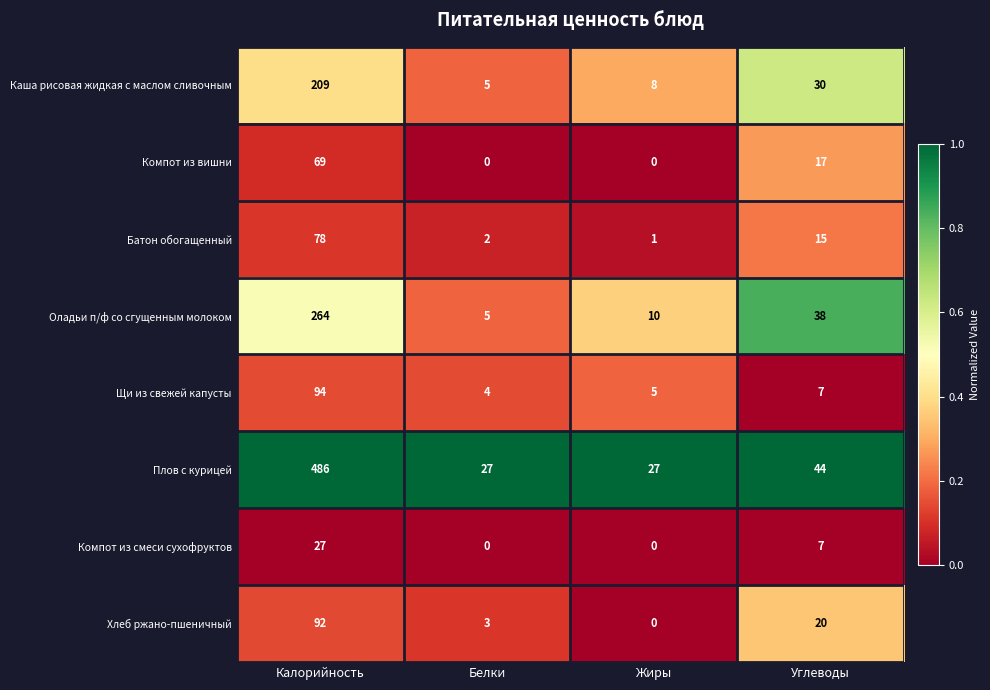

Where does the Компот из смеси сухофруктов series first go above 7?

Калорийность